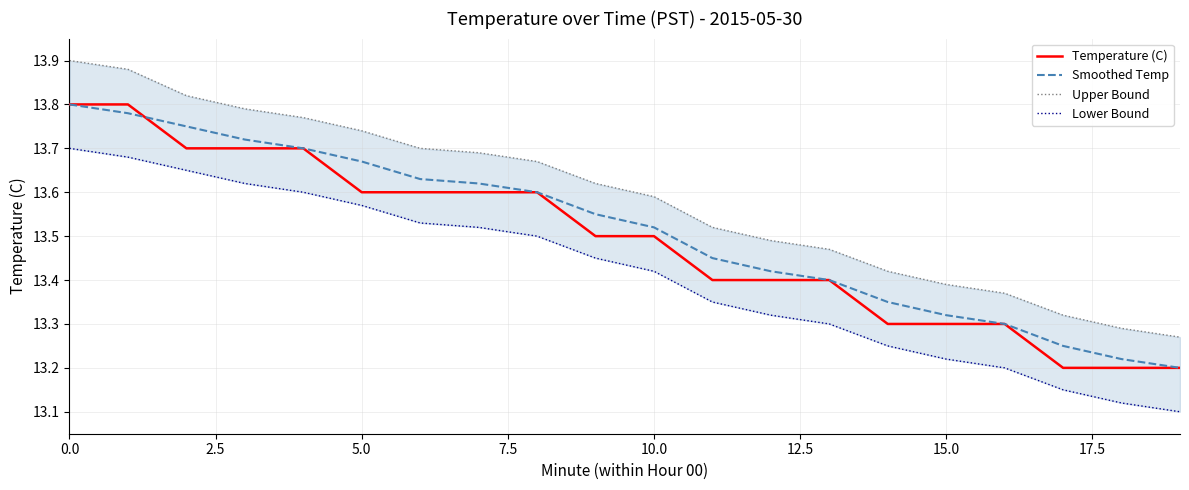

How many lines are shown in the chart?

4